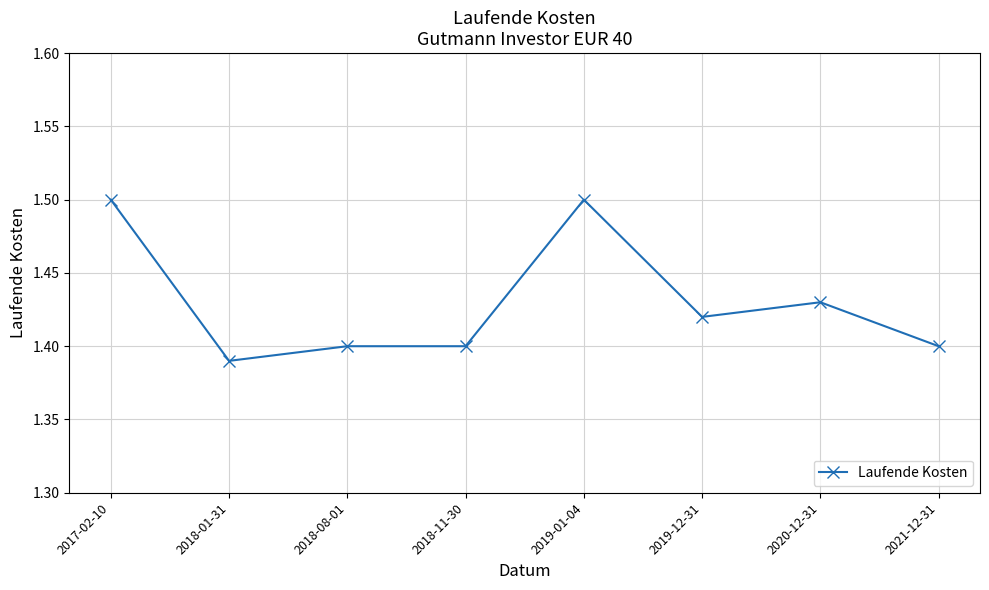

How many lines are shown in the chart?

1